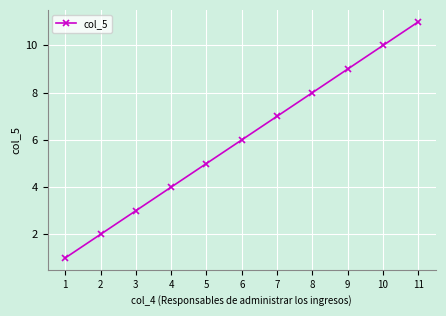

What is the value of the 3rd point from the left?

3